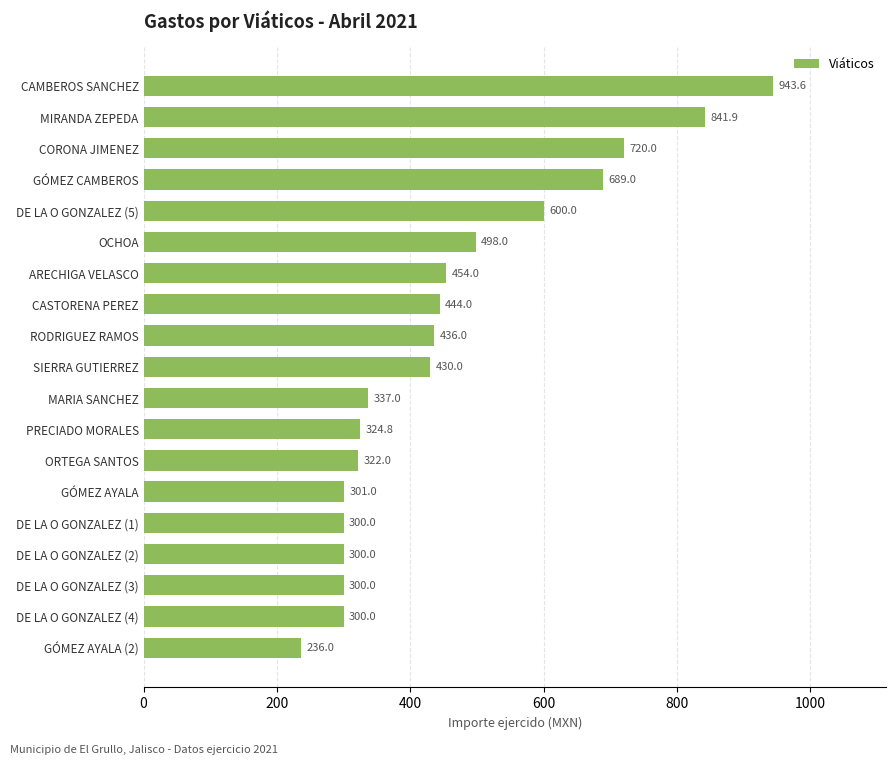

What is the ratio of the value at ORTEGA SANTOS to the value at CASTORENA PEREZ?

0.7